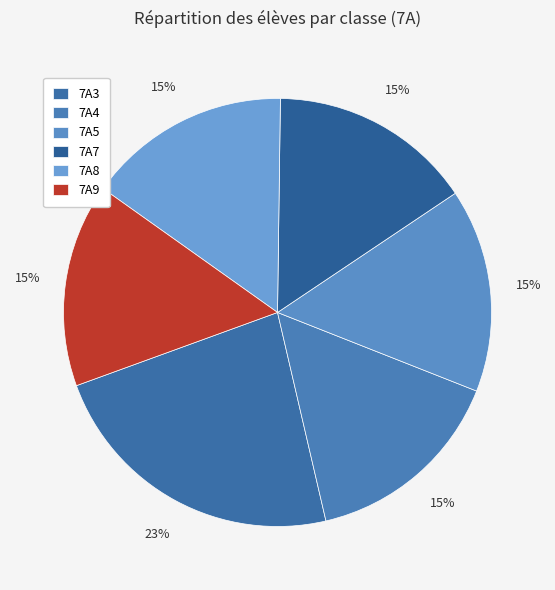

Does 7A8 account for over 50% of the chart?

No